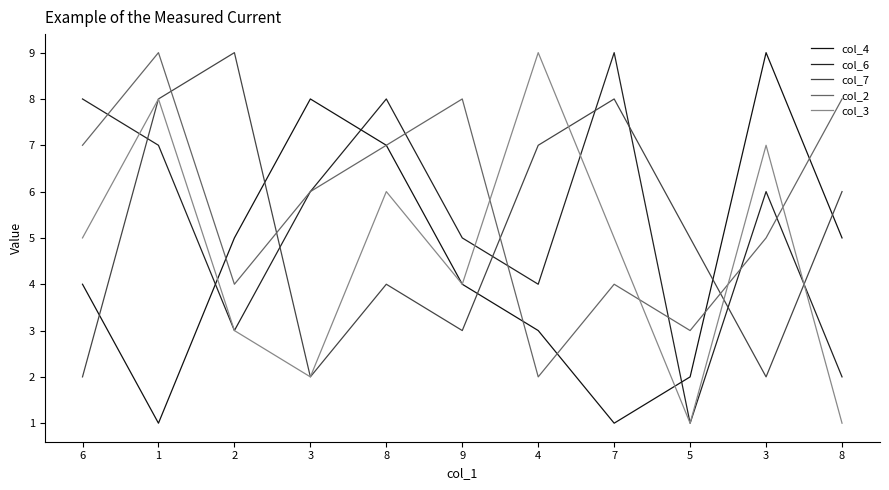

Does the chart display data point markers on the line(s)?

No